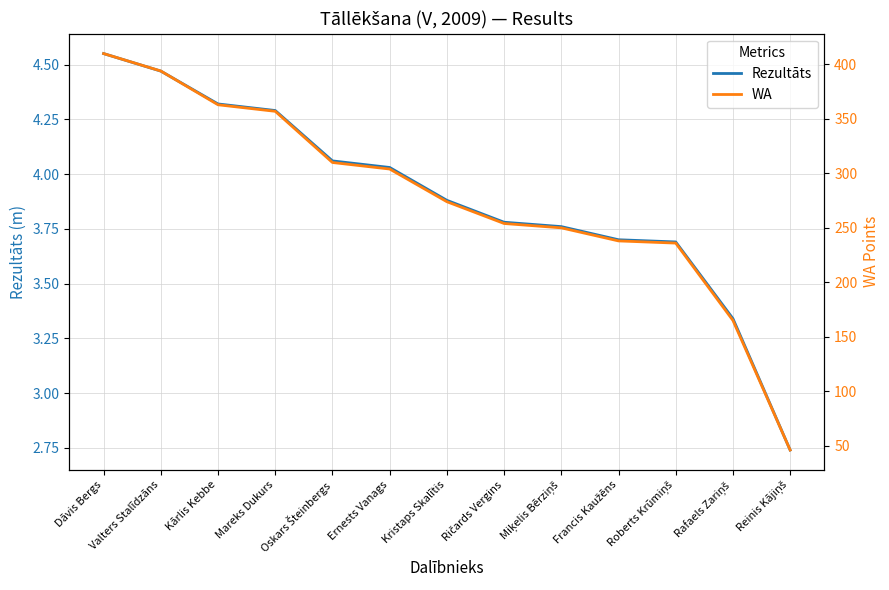

What is the label of the 2nd point from the left?

Valters Stalīdzāns